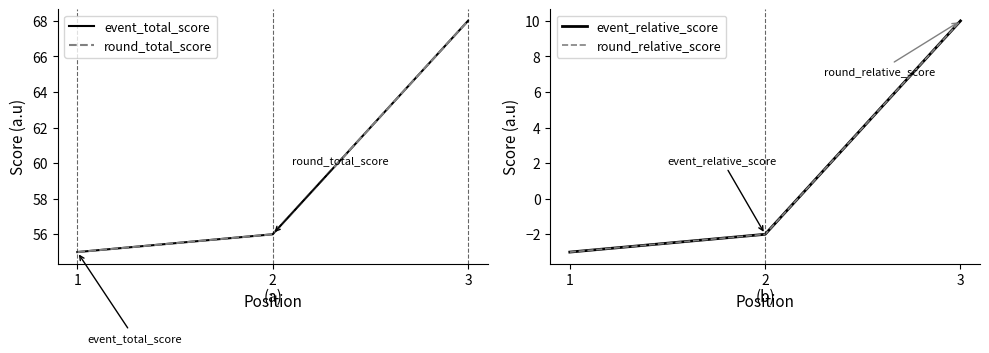

True or false: round_relative_score has a value of -2 at 2.

True